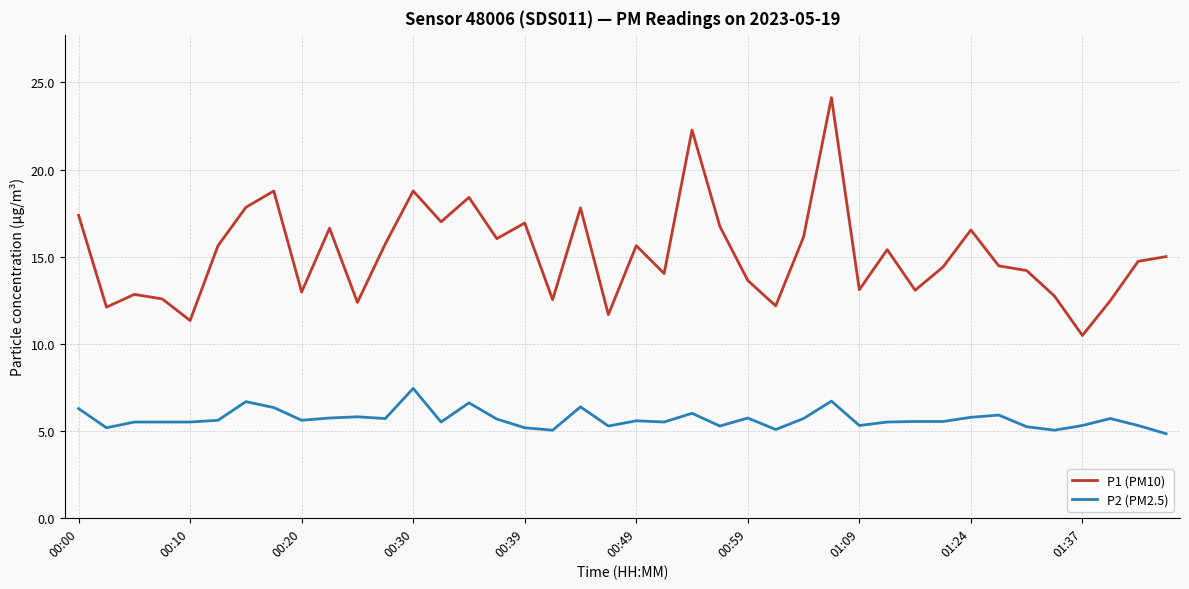

Rank the series by their maximum value, from lowest to highest.

P2 (PM2.5), P1 (PM10)